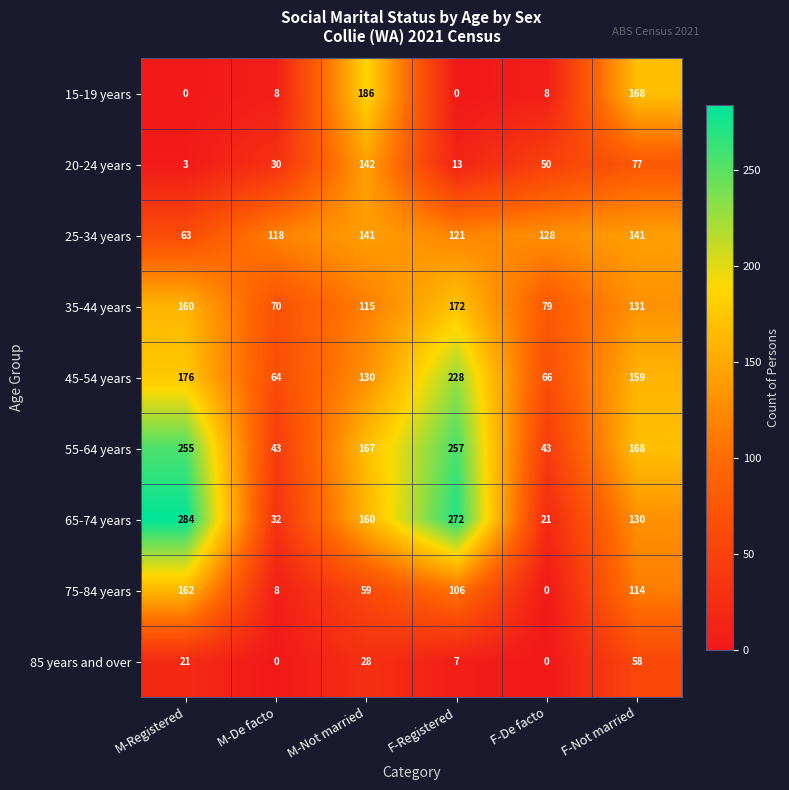

What is the sum of the 65-74 years values at F-Registered and F-Not married?

402